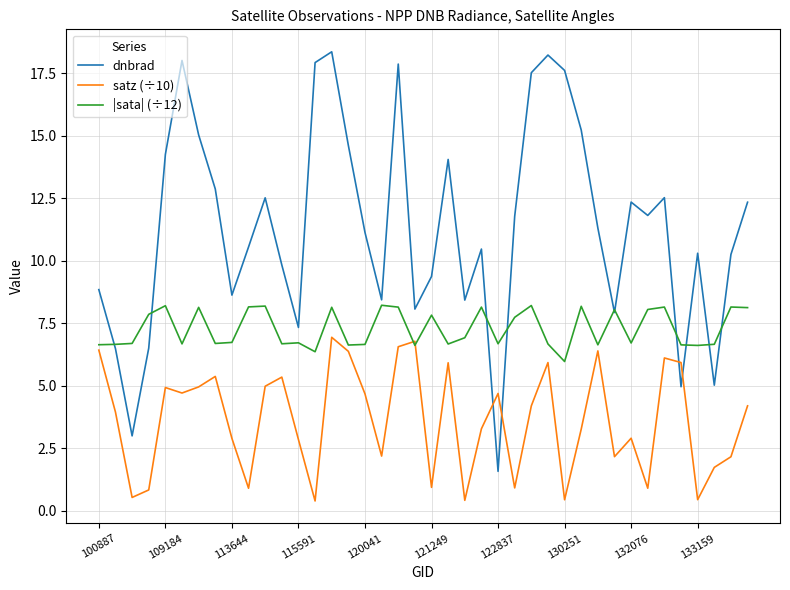

What is the difference between the maximum and minimum values in the satz (÷10) series?

6.5